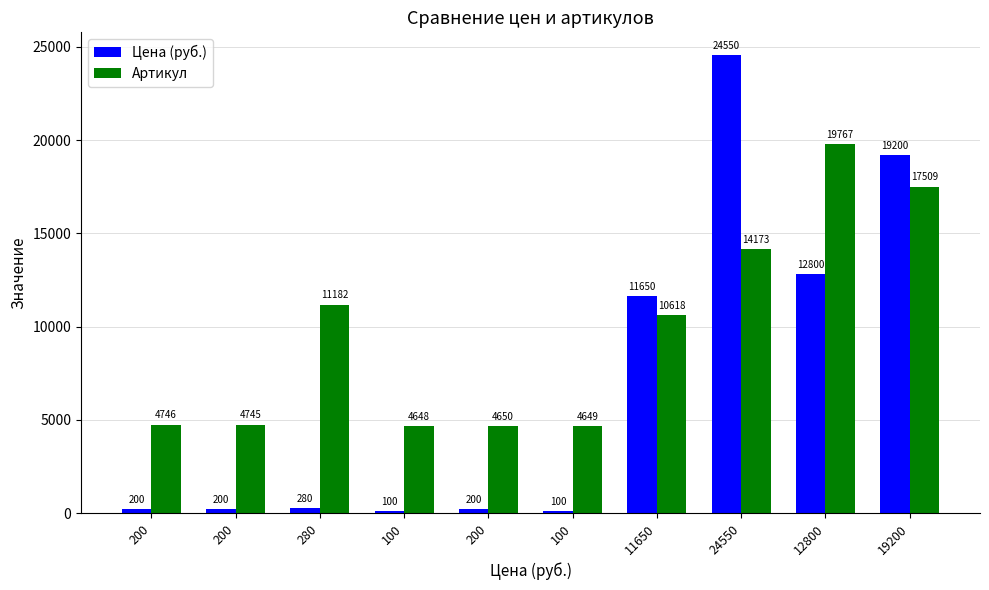

How many values in the Артикул series are below 10618?

5